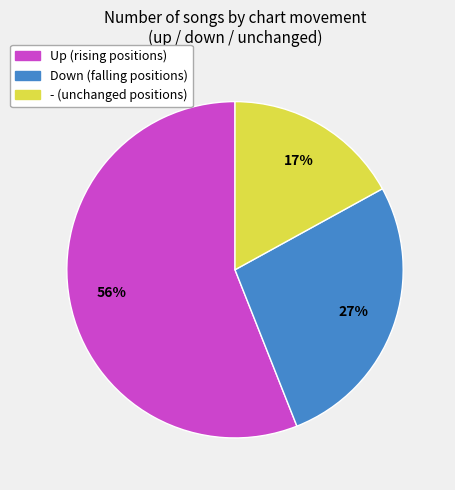

How many slices are in this pie chart?

3